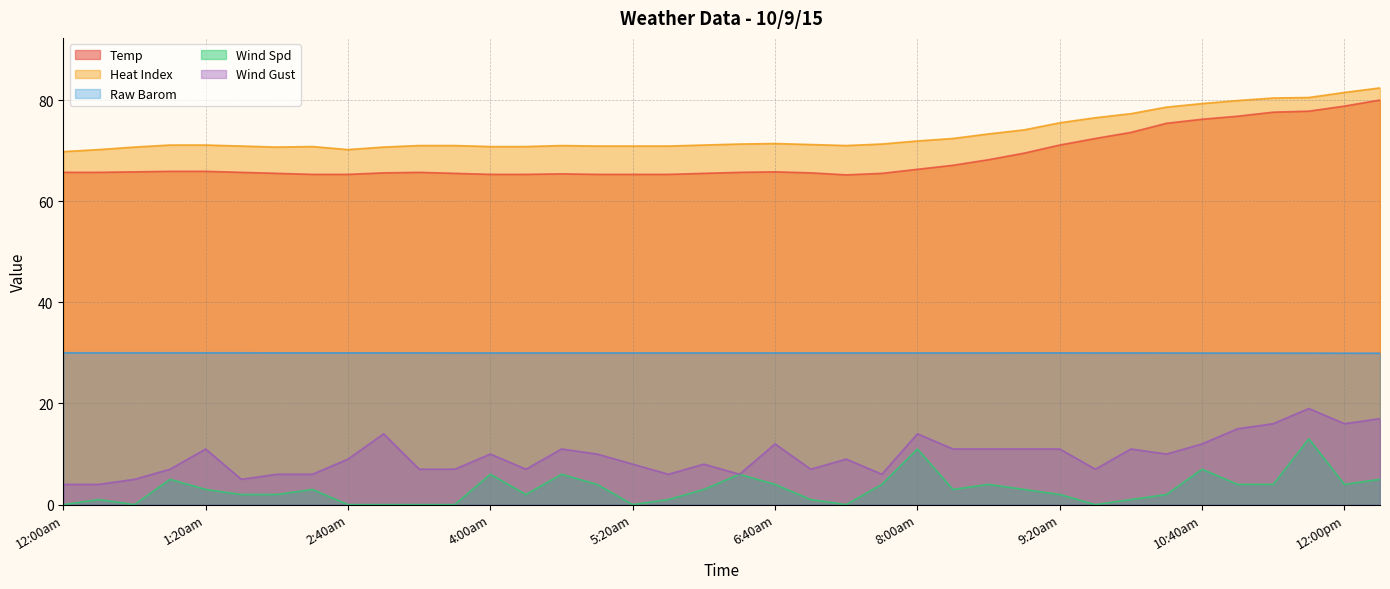

Rank the series at 7:00am from lowest to highest value.

Wind Spd, Wind Gust, Raw Barom, Temp, Heat Index